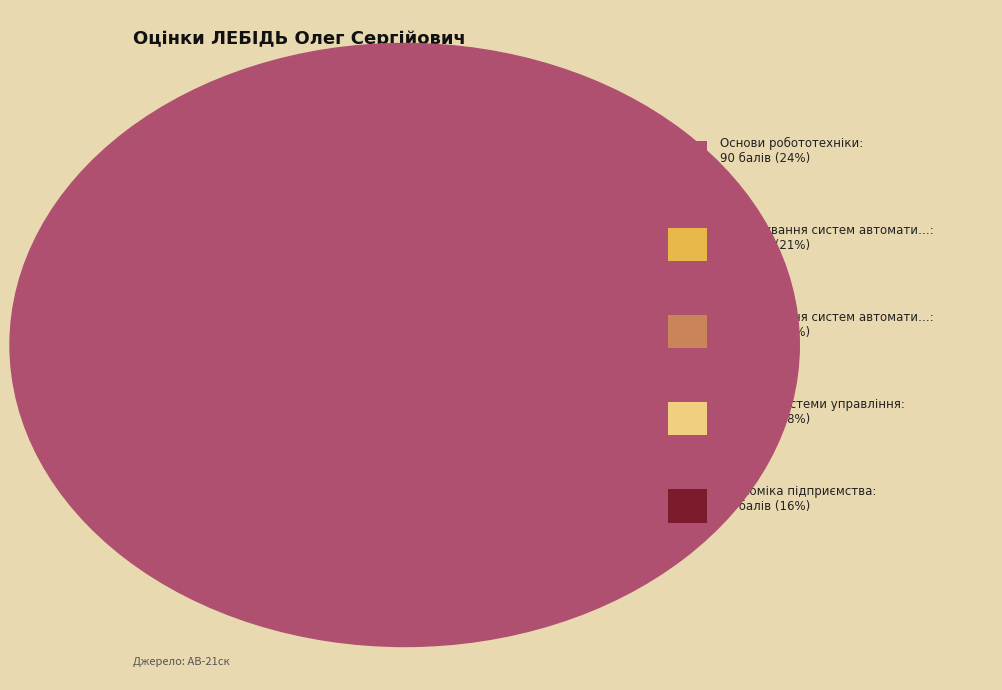

What is the ratio of the value at Проєктування систем автоматизації to the value at Основи робототехніки?

0.9